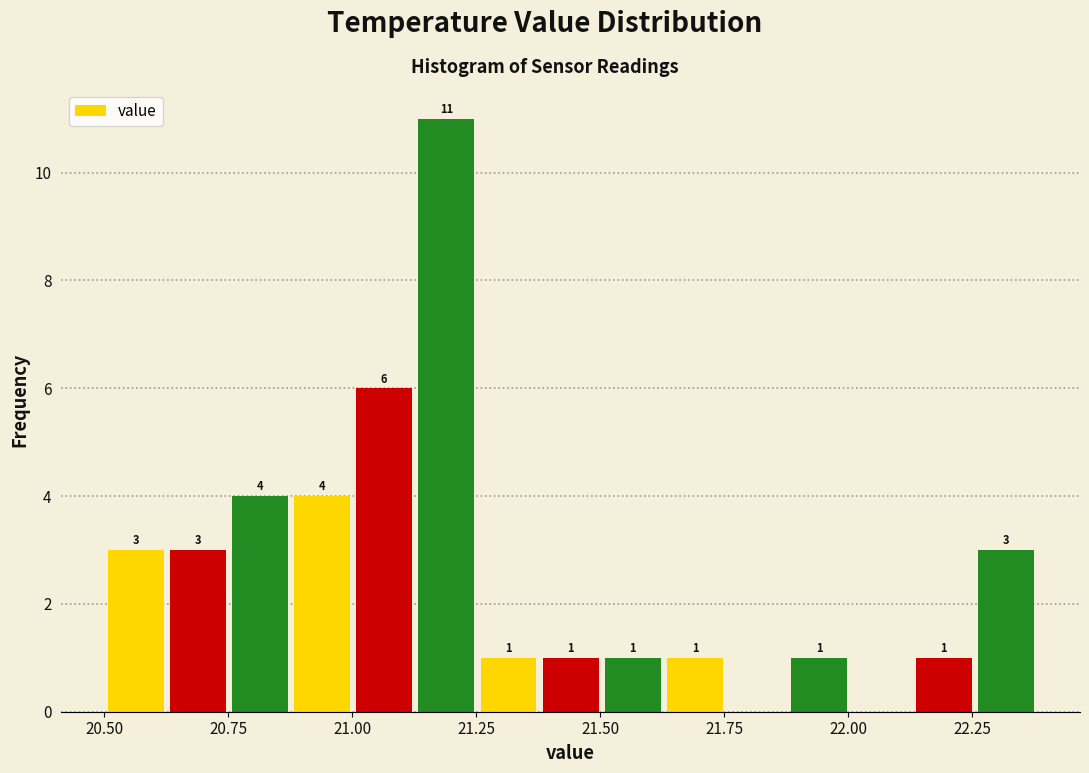

Around what value on the x-axis is the tallest bar? Give the approximate position of its centre, as read against the axis.

21.20